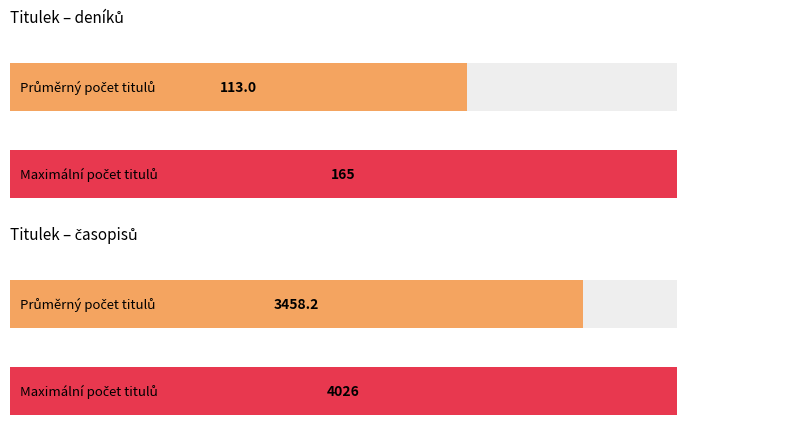

Rank the series by their maximum value, from lowest to highest.

deníků, časopisů